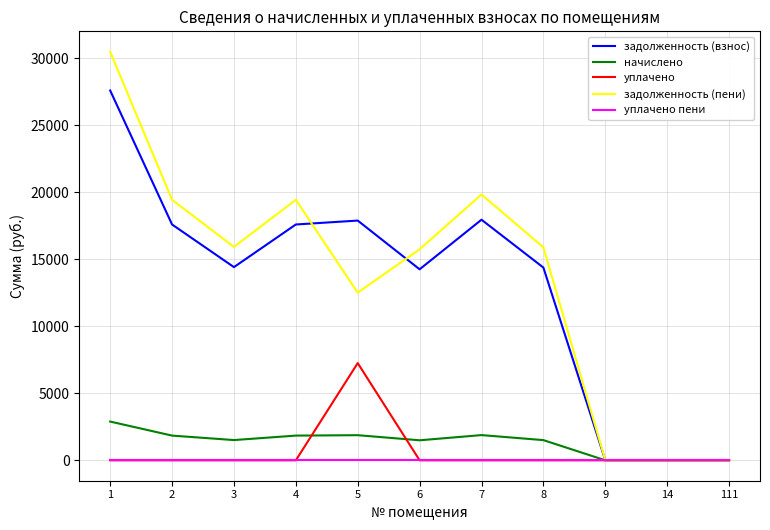

List the series in order of their peak value, highest first.

задолженность (пени), задолженность (взнос), уплачено, начислено, уплачено пени